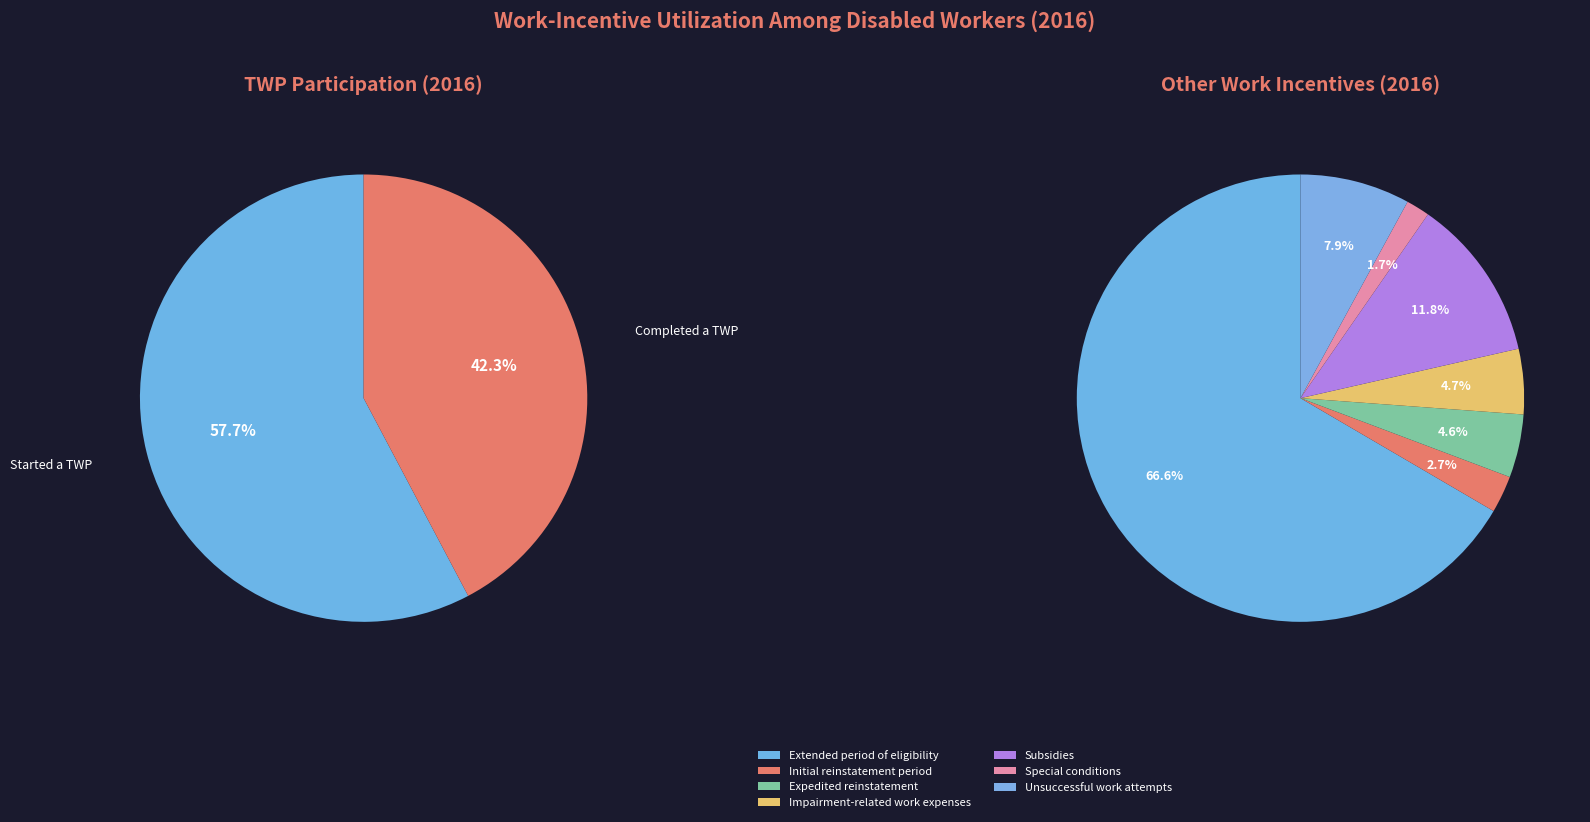

Between Extended period of eligibility and Unsuccessful work attempts, which is larger?

Extended period of eligibility